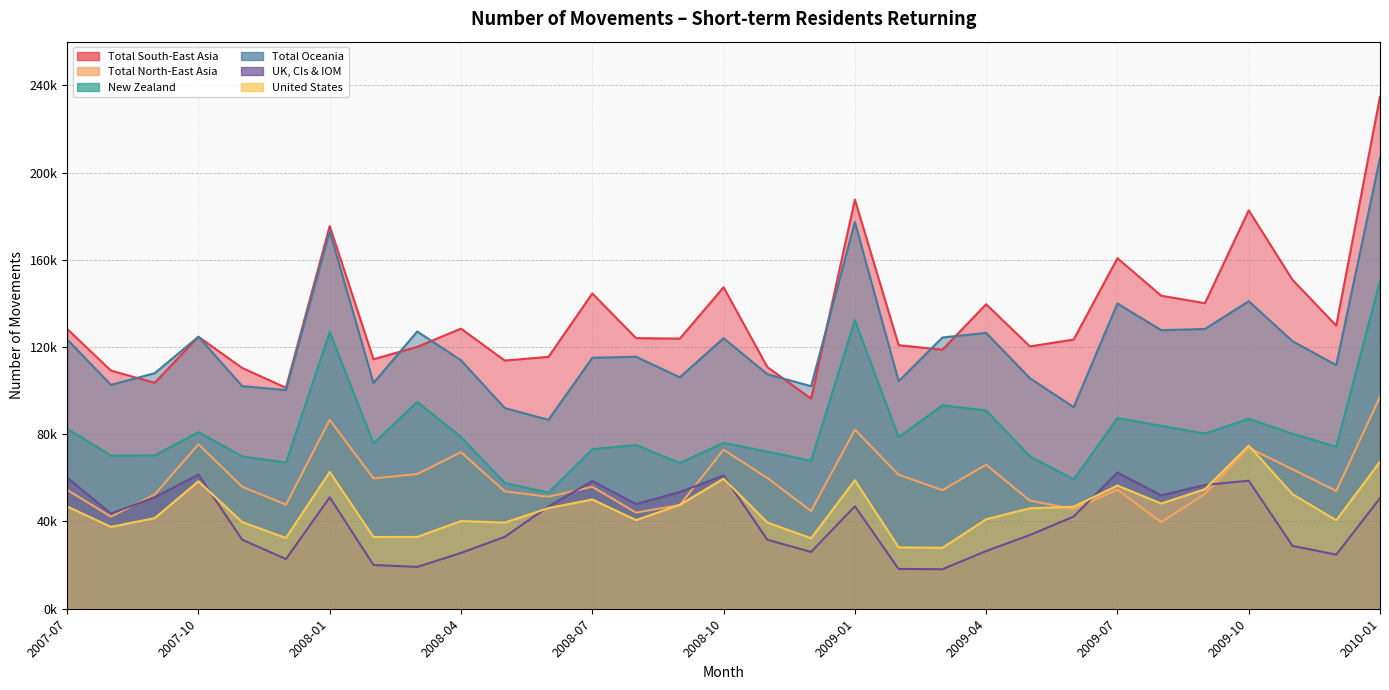

Reading left to right, what are all the values shown in this chart?

Total South-East Asia: 2007-07=128300	2007-08=109190	2007-09=103590	2007-10=124700	2007-11=110390	2007-12=101320	2008-01=175460	2008-02=114400	2008-03=120070	2008-04=128430	2008-05=113790	2008-06=115490	2008-07=144550	2008-08=124070	2008-09=123850	2008-10=147390	2008-11=110800	2008-12=96320	2009-01=187590	2009-02=120860	2009-03=118750	2009-04=139610	2009-05=120270	2009-06=123430	2009-07=160720	2009-08=143530	2009-09=140080	2009-10=182650	2009-11=150820	2009-12=129790	2010-01=234750
Total North-East Asia: 2007-07=54450	2007-08=42230	2007-09=52360	2007-10=75410	2007-11=55940	2007-12=47740	2008-01=86570	2008-02=59730	2008-03=61760	2008-04=71770	2008-05=53810	2008-06=51350	2008-07=55920	2008-08=44050	2008-09=47570	2008-10=72890	2008-11=59960	2008-12=44790	2009-01=82110	2009-02=61440	2009-03=54380	2009-04=66030	2009-05=49550	2009-06=45720	2009-07=54600	2009-08=39710	2009-09=52680	2009-10=73730	2009-11=63930	2009-12=53960	2010-01=97210
New Zealand: 2007-07=82590	2007-08=70240	2007-09=70290	2007-10=80970	2007-11=69860	2007-12=67000	2008-01=126920	2008-02=75830	2008-03=94810	2008-04=78680	2008-05=57680	2008-06=53250	2008-07=73170	2008-08=75070	2008-09=66790	2008-10=76080	2008-11=72000	2008-12=67840	2009-01=132300	2009-02=78650	2009-03=93300	2009-04=90910	2009-05=69850	2009-06=59310	2009-07=87410	2009-08=83890	2009-09=80290	2009-10=87100	2009-11=80230	2009-12=74260	2010-01=150300
Total Oceania: 2007-07=123470	2007-08=102660	2007-09=107990	2007-10=124720	2007-11=102080	2007-12=100250	2008-01=172980	2008-02=103500	2008-03=127110	2008-04=113910	2008-05=92000	2008-06=86610	2008-07=115080	2008-08=115520	2008-09=106110	2008-10=124050	2008-11=107540	2008-12=102030	2009-01=177320	2009-02=104320	2009-03=124360	2009-04=126470	2009-05=105680	2009-06=92440	2009-07=139930	2009-08=127710	2009-09=128250	2009-10=141020	2009-11=122670	2009-12=111700	2010-01=206680
UK, CIs & IOM: 2007-07=60130	2007-08=43620	2007-09=51130	2007-10=61520	2007-11=31640	2007-12=22770	2008-01=51060	2008-02=20070	2008-03=19160	2008-04=25590	2008-05=32990	2008-06=46880	2008-07=58560	2008-08=48020	2008-09=53530	2008-10=61030	2008-11=31640	2008-12=26050	2009-01=46970	2009-02=18250	2009-03=18120	2009-04=26450	2009-05=33810	2009-06=42260	2009-07=62430	2009-08=51990	2009-09=56780	2009-10=58700	2009-11=28830	2009-12=24800	2010-01=50690
United States: 2007-07=46880	2007-08=37540	2007-09=41540	2007-10=58420	2007-11=39720	2007-12=32440	2008-01=62720	2008-02=32880	2008-03=32930	2008-04=40220	2008-05=39490	2008-06=46160	2008-07=50110	2008-08=40640	2008-09=47660	2008-10=59630	2008-11=39530	2008-12=32330	2009-01=58920	2009-02=28130	2009-03=27920	2009-04=41020	2009-05=46050	2009-06=46770	2009-07=56480	2009-08=48230	2009-09=54830	2009-10=74820	2009-11=52540	2009-12=40560	2010-01=67410